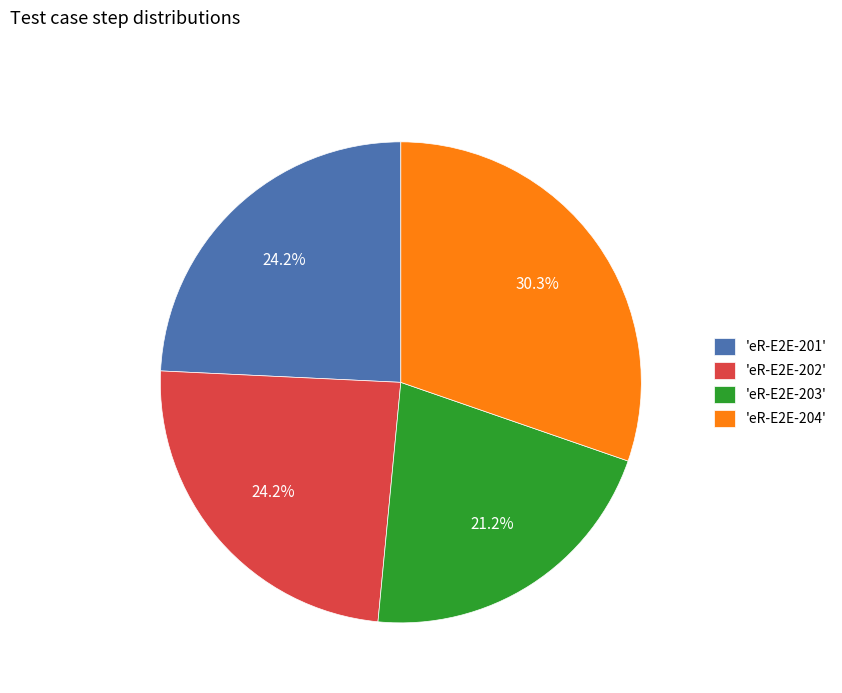

Which category has the biggest portion of the pie?

'eR-E2E-204'